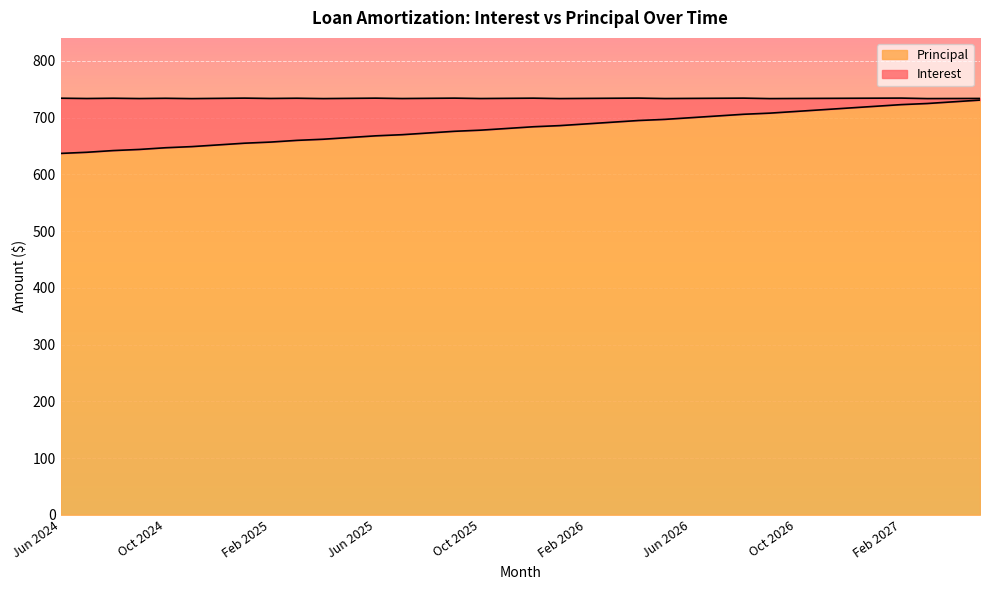

What is the ratio of the value at Jun 2025 to the value at Dec 2026?

0.9